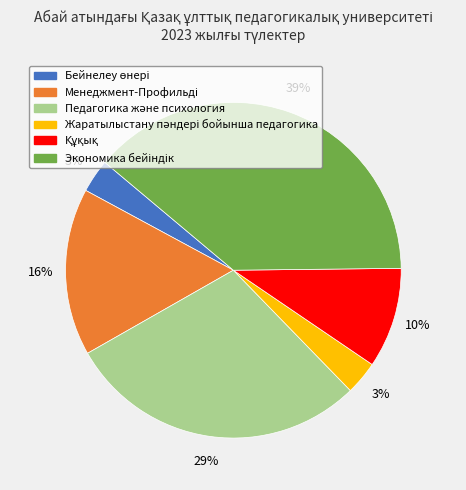

Does any single category account for the majority?

No